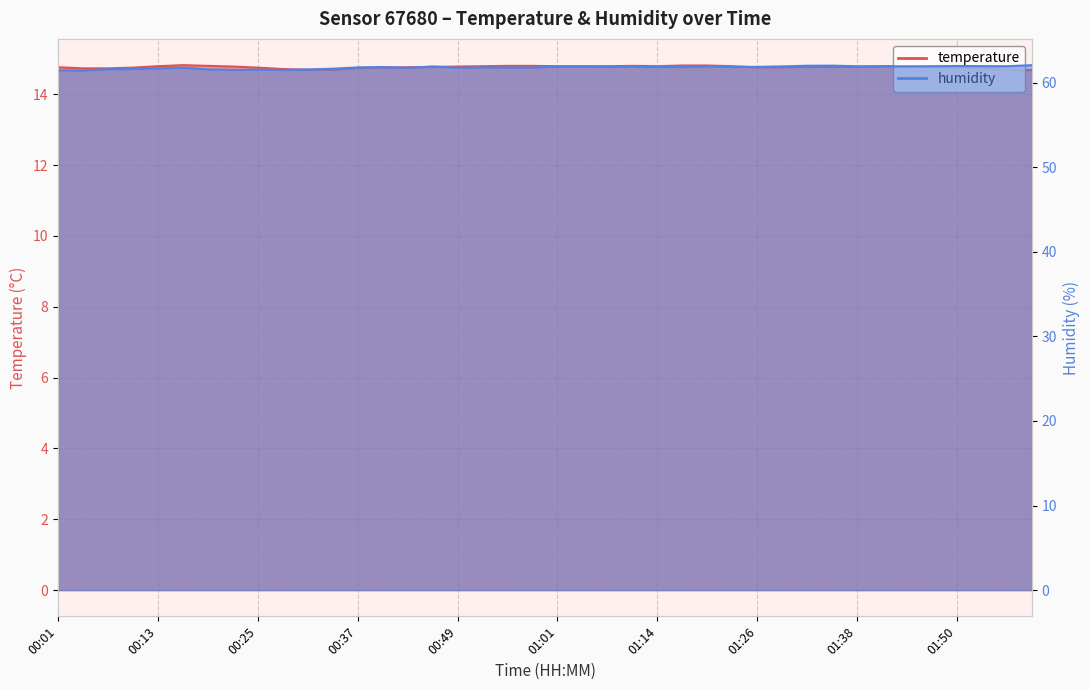

In temperature, how many points are lower than both neighbors (excluding endpoints)?

1